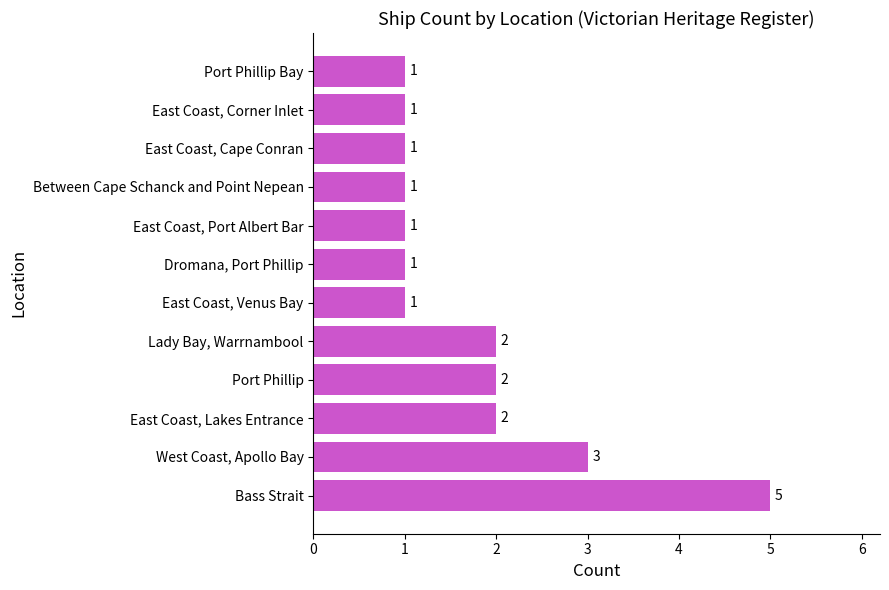

What is the difference between the maximum and minimum values?

4